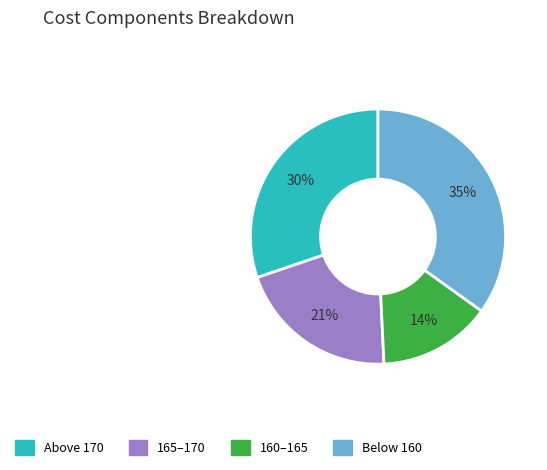

How many slices are in this pie chart?

4